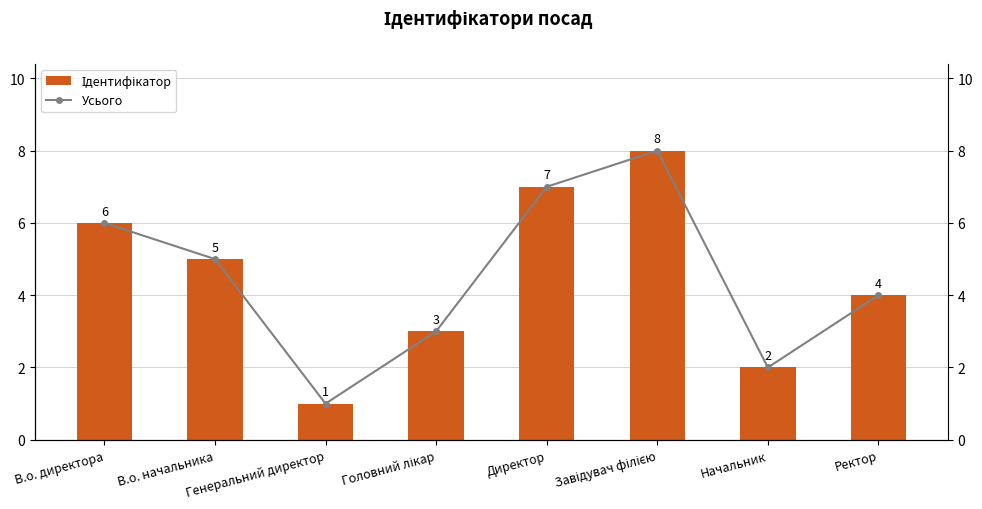

True or false: Усього has a value of 1 at В.о. начальника.

False